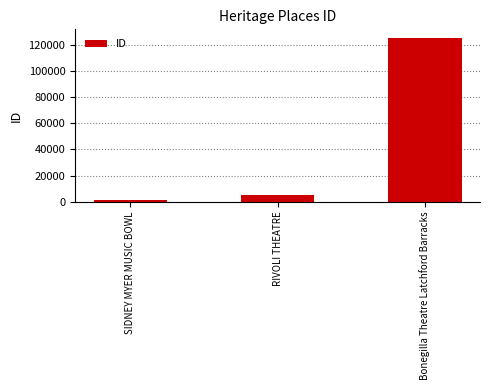

Reading left to right, list all the values displayed in this chart.

1528	5411	125614